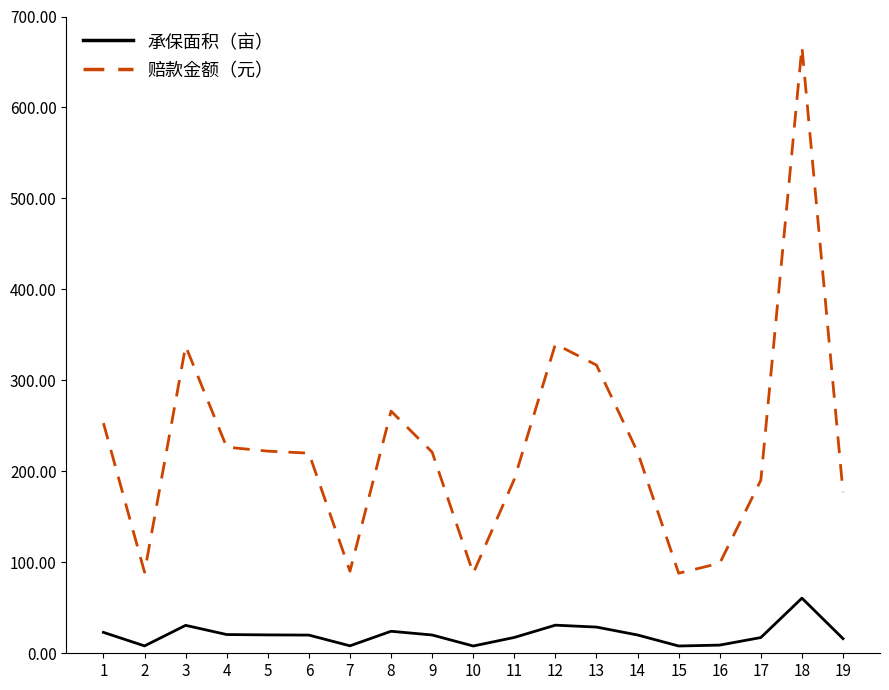

What is the spread (max minus min) of values at 6?

200.0